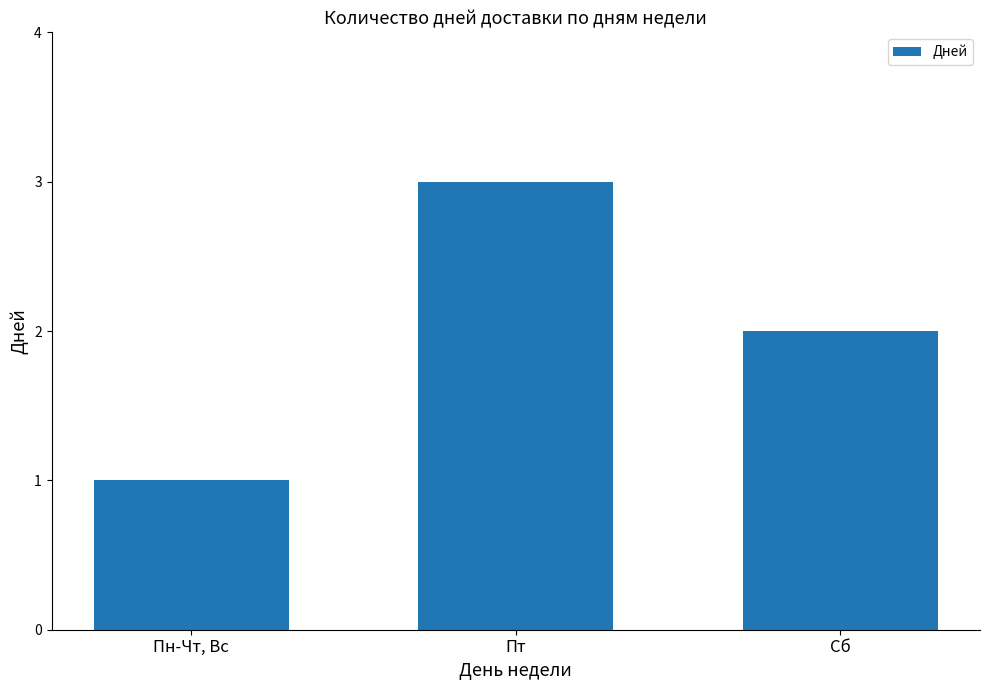

What is the approximate value at Пт?

3